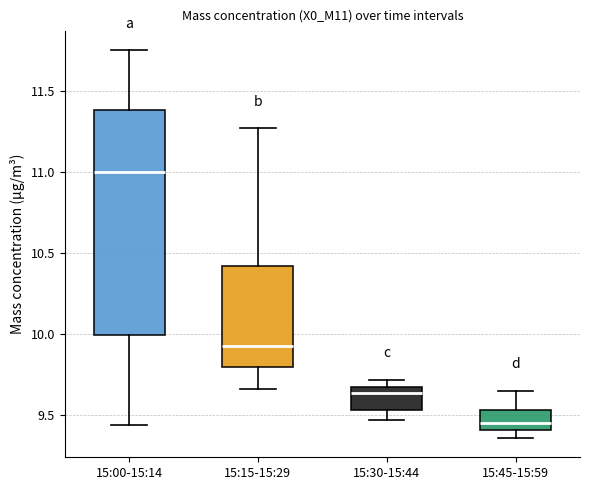

Which box is the tallest, from its lower edge to its upper edge?

15:00-15:14